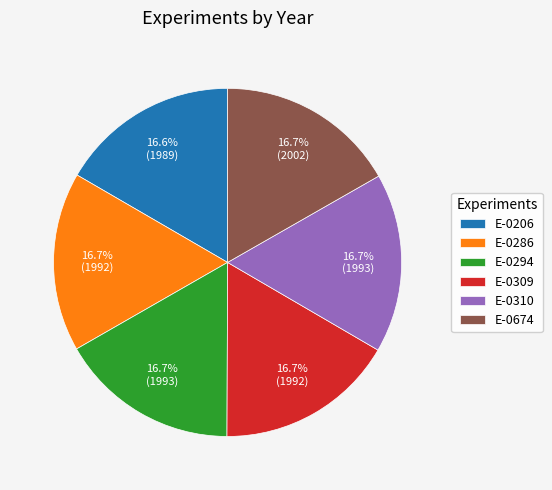

What is the ratio of the value at E-0674 to the value at E-0206?

1.0